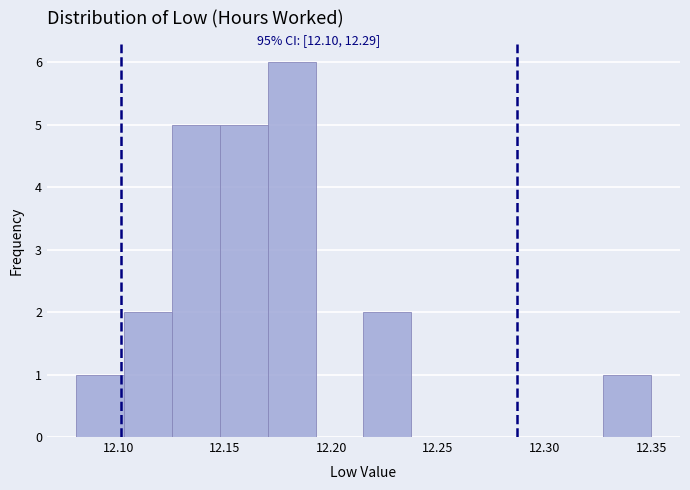

Over which range of the x-axis is the bar tallest?

12.170 to 12.195